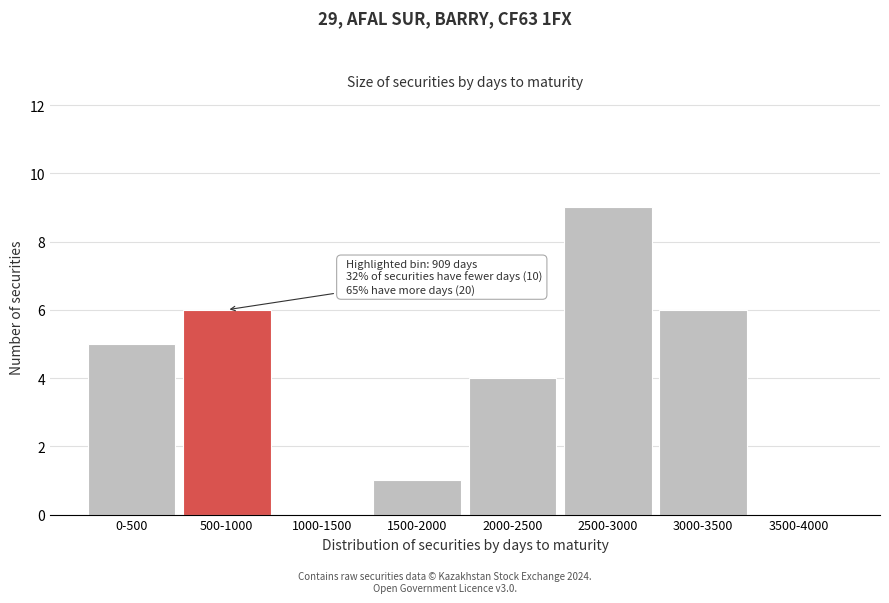

Reading left to right, list all the values displayed in this chart.

0-500=5	500-1000=6	1000-1500=0	1500-2000=1	2000-2500=4	2500-3000=9	3000-3500=6	3500-4000=0